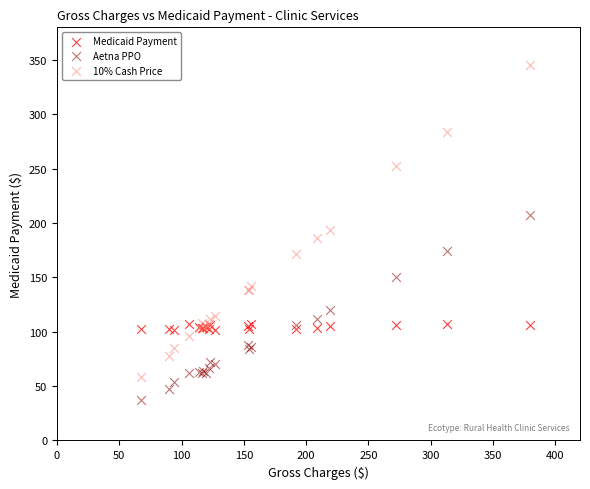

Which series contains the lowest Y value?

Aetna PPO